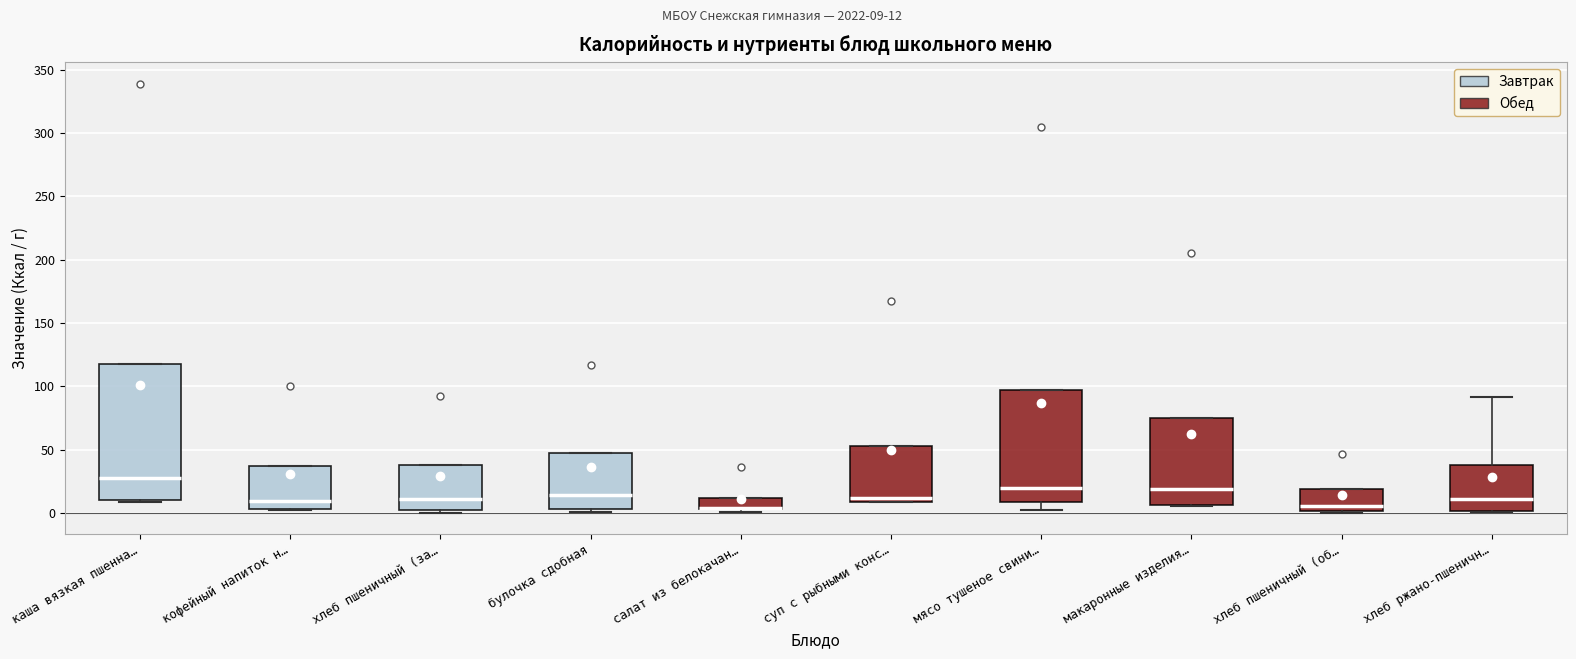

Which box is the tallest, from its lower edge to its upper edge?

каша вязкая пшенна…